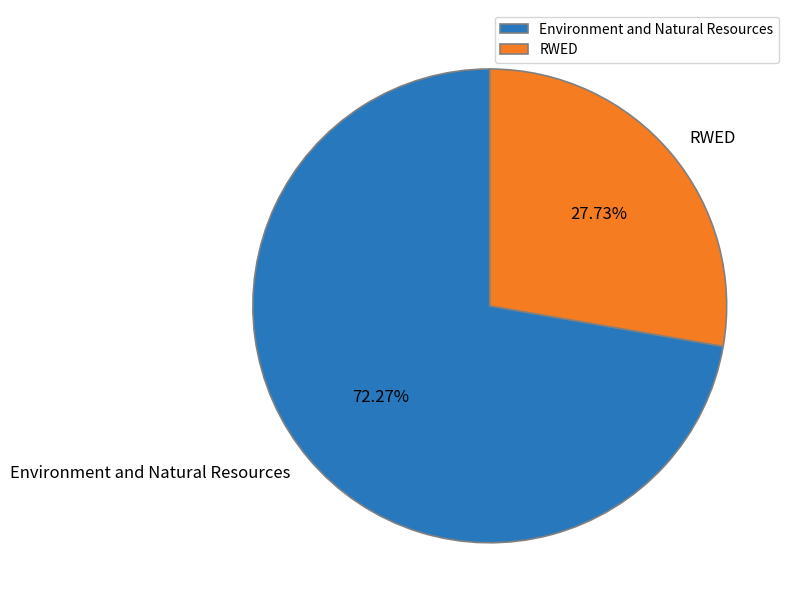

Which slice is the smallest?

RWED